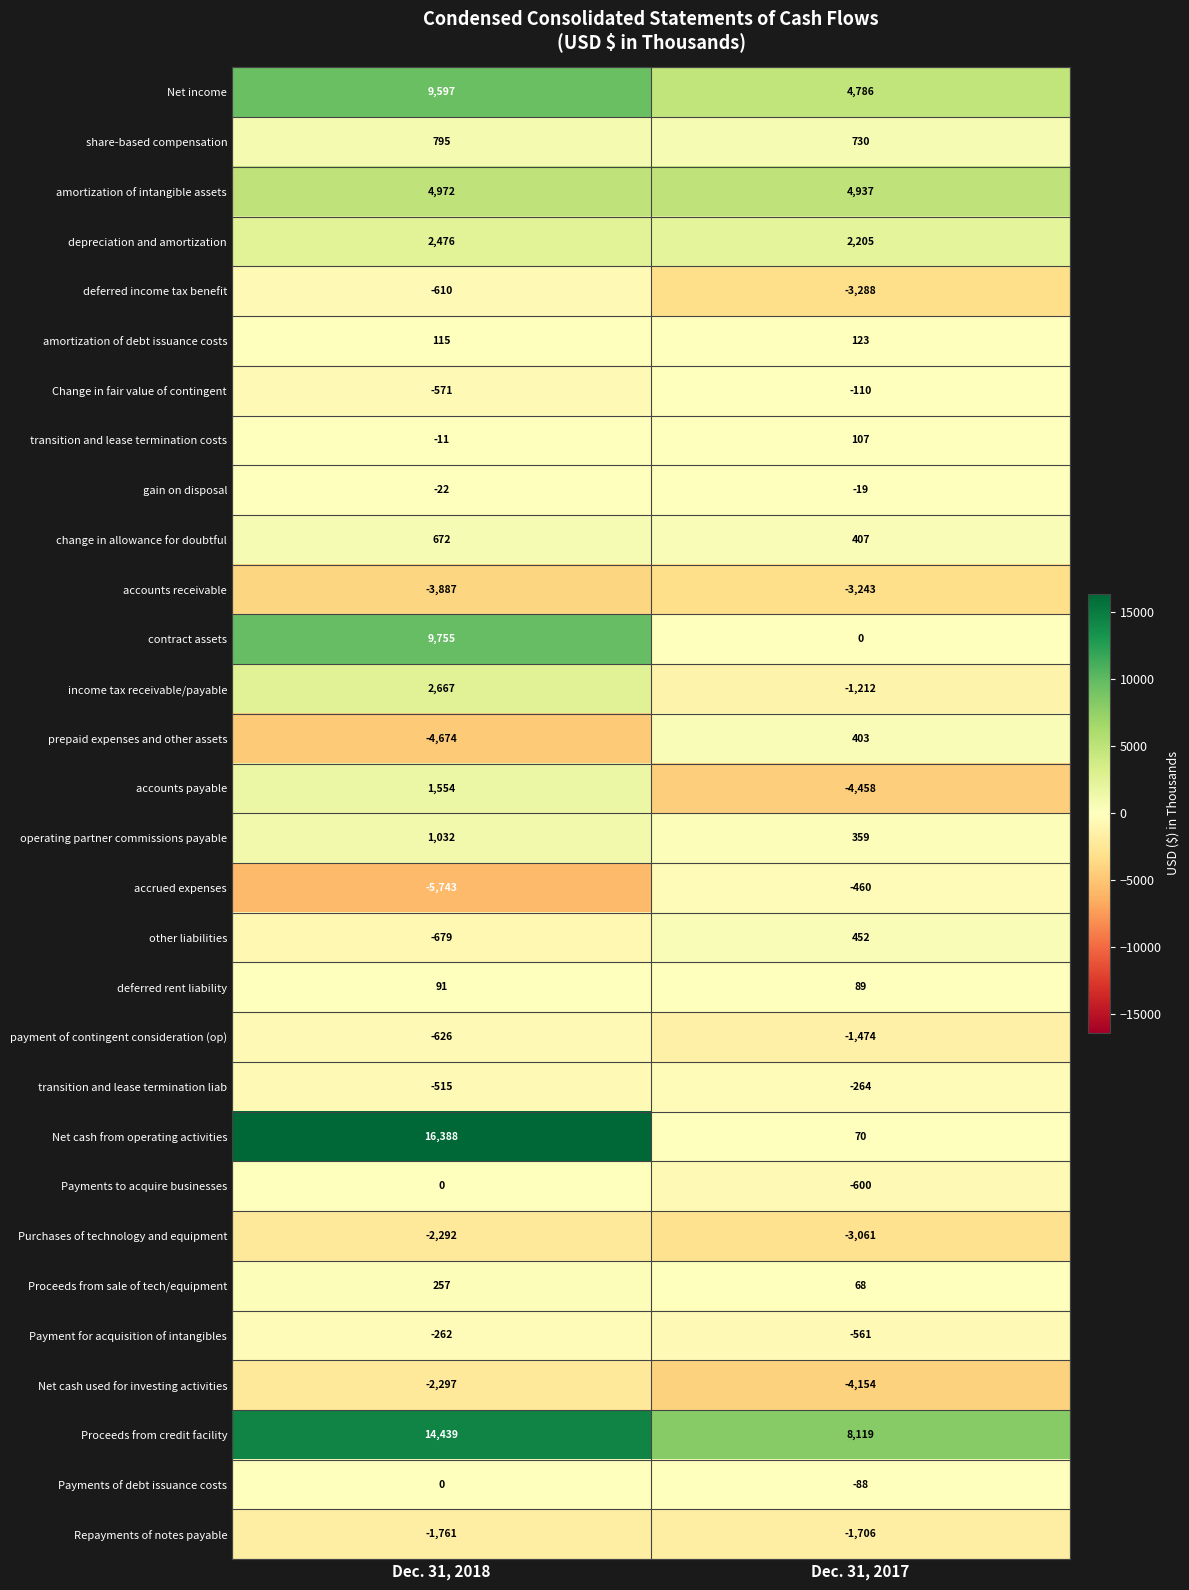

Which series changed the most between Dec. 31, 2018 and Dec. 31, 2017?

Net cash from operating activities